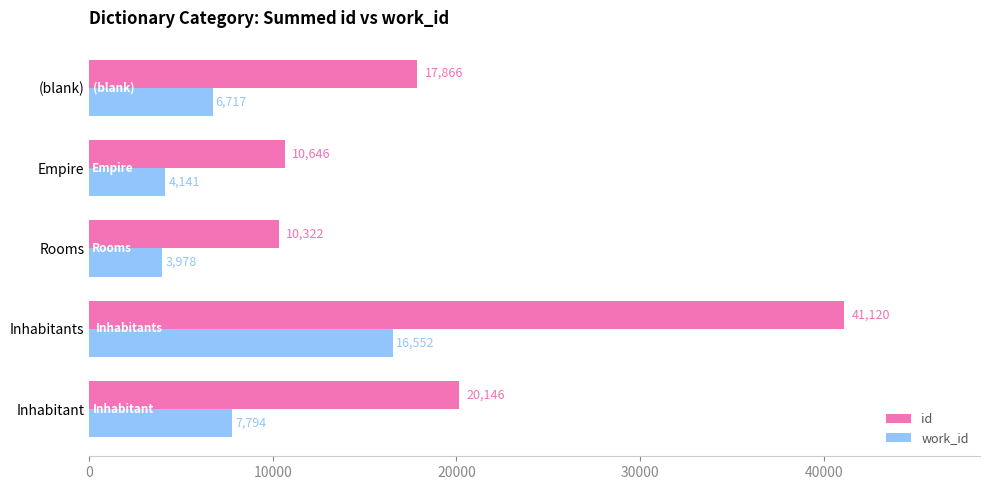

Rank the categories by id value from highest to lowest.

Inhabitants, Inhabitant, (blank), Empire, Rooms